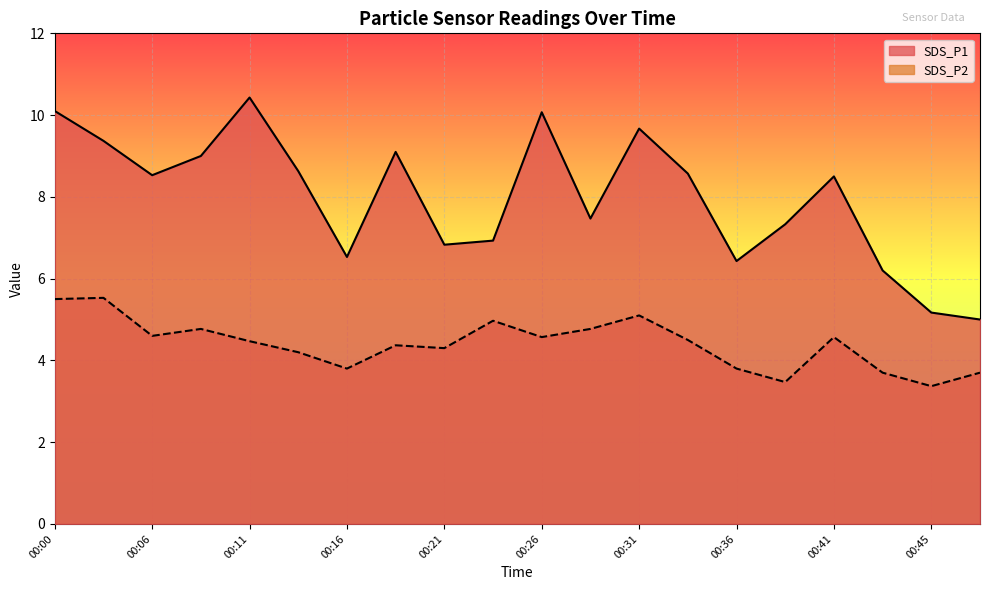

True or false: SDS_P1 and SDS_P2 cross at least once.

False